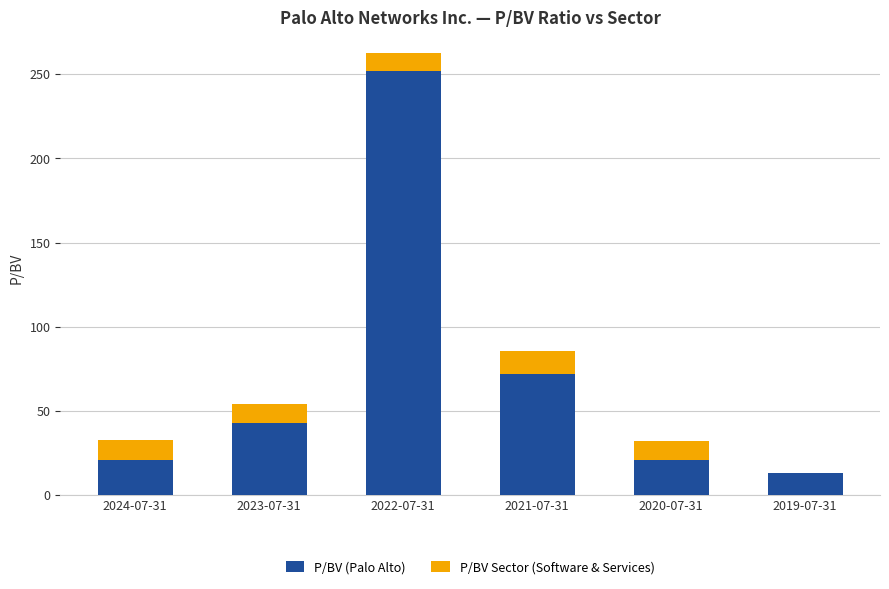

At which category is the sum across all series the highest?

2022-07-31